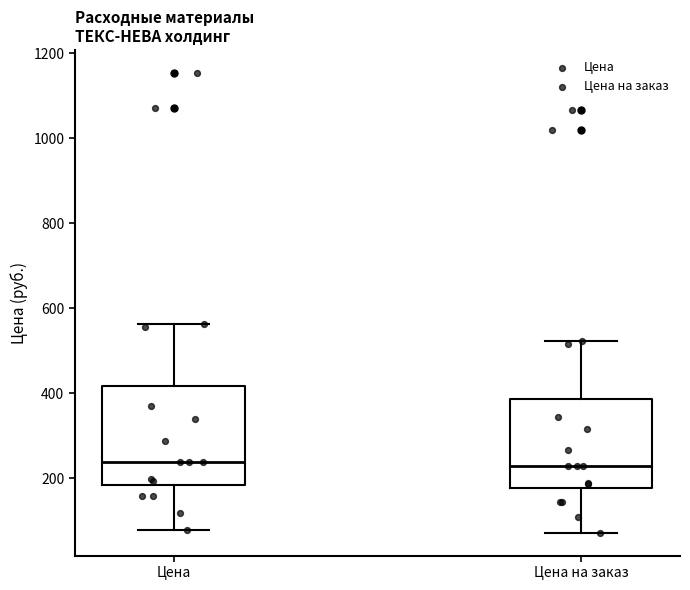

Which box is the tallest, from its lower edge to its upper edge?

Цена